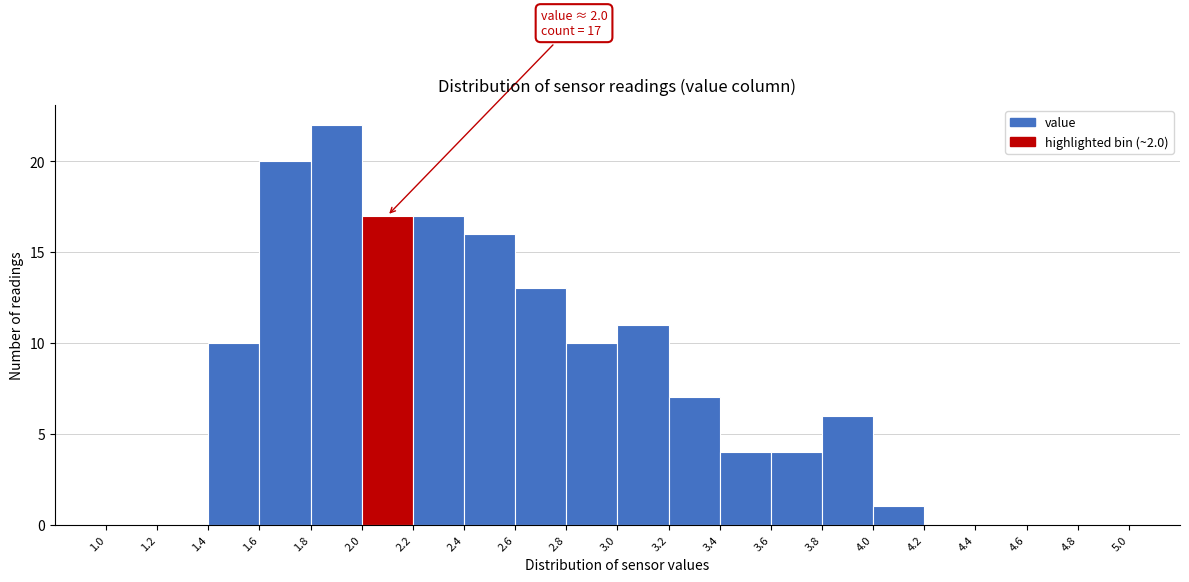

Over which range of the x-axis is the bar tallest?

1.8 to 2.0